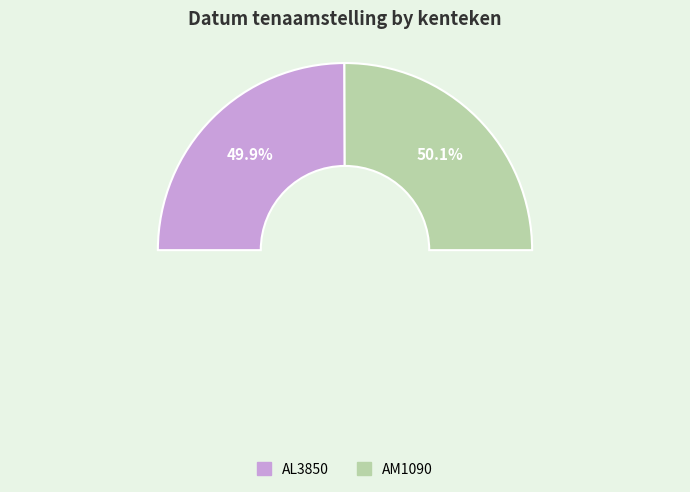

Which category has the biggest portion of the pie?

AM1090